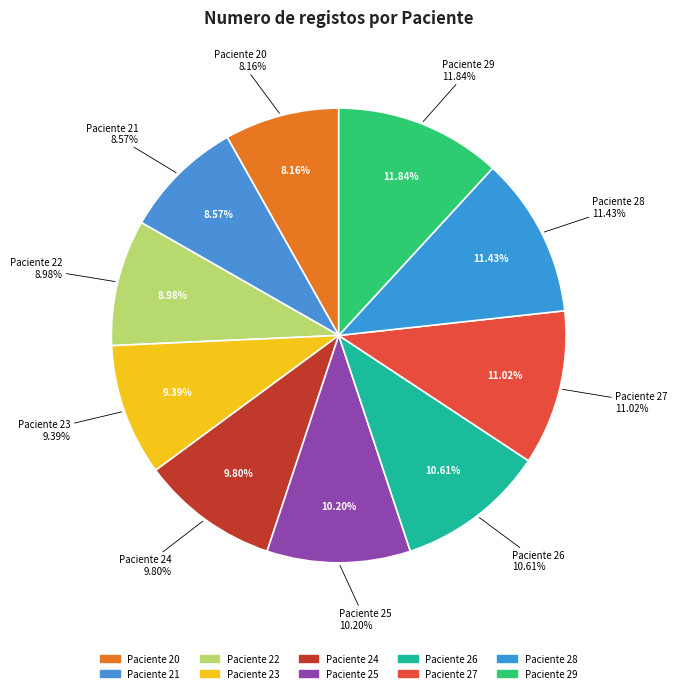

To the nearest percent, what is the difference between the 26 and 23 slice percentages?

1%